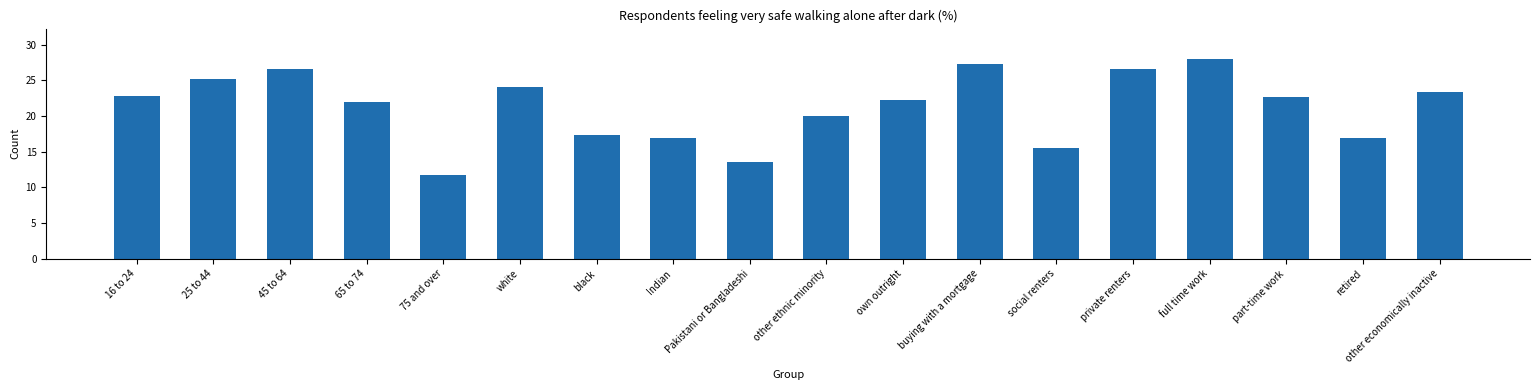

What is the label of the 16th bar from the left?

part-time work